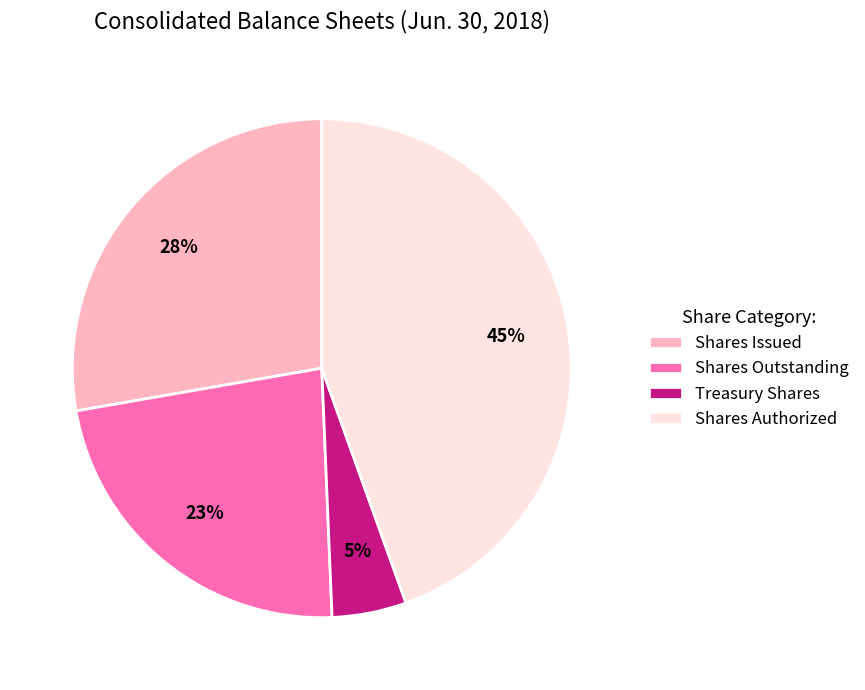

Count the number of slices in the pie.

4